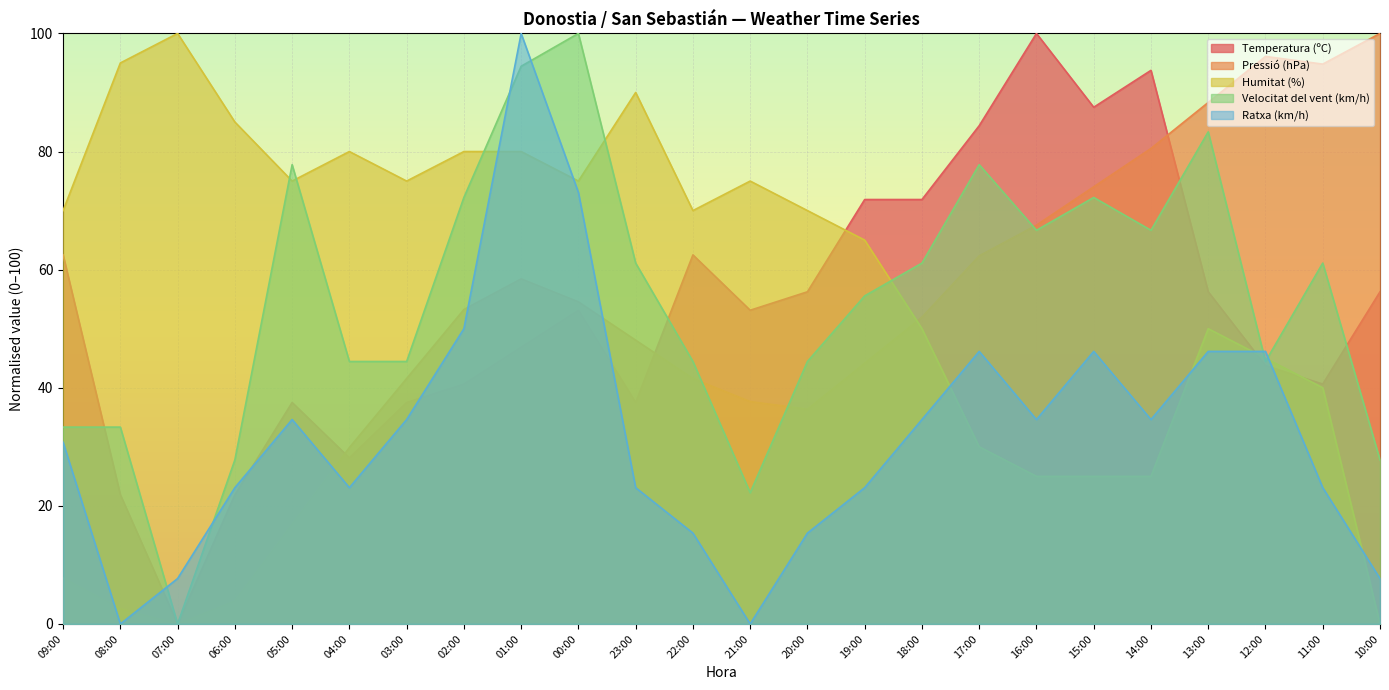

The value of Temperatura (ºC) at 23:00 is 57.1. True or false?

False